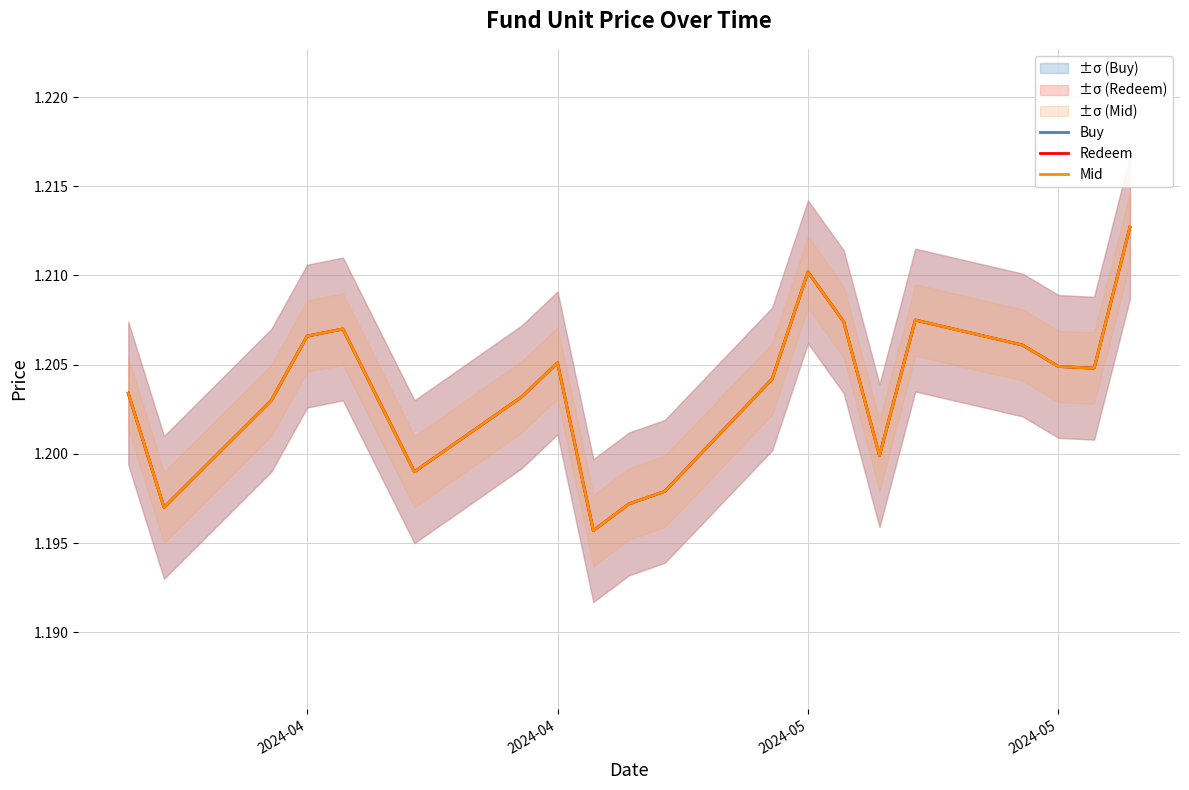

Rank the series by their maximum value, from lowest to highest.

Buy, Redeem, Mid